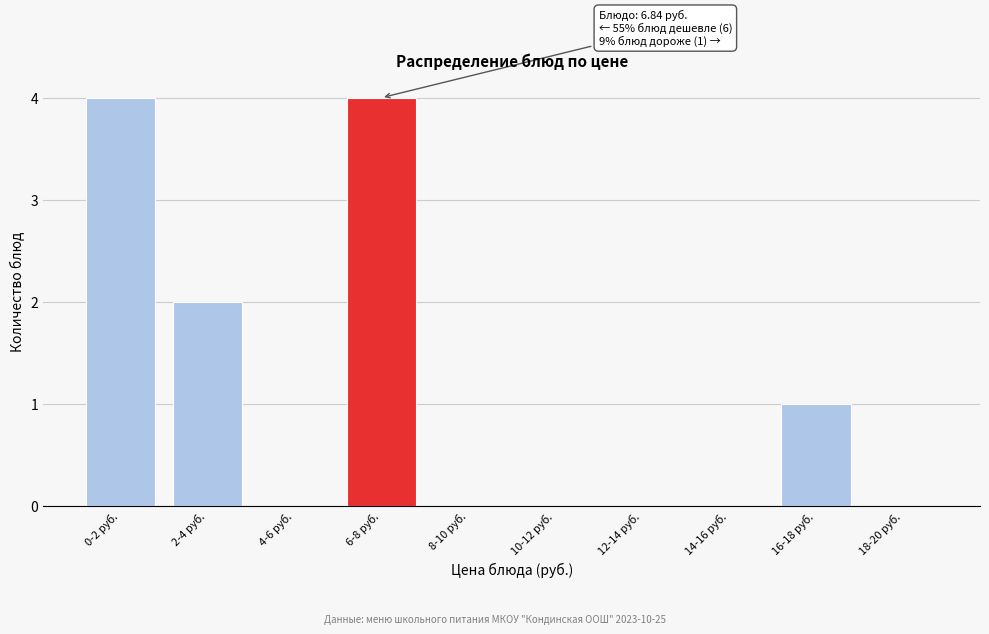

Reading right to left, what are all the values shown in this chart?

18-20 руб.=0	16-18 руб.=1	14-16 руб.=0	12-14 руб.=0	10-12 руб.=0	8-10 руб.=0	6-8 руб.=4	4-6 руб.=0	2-4 руб.=2	0-2 руб.=4